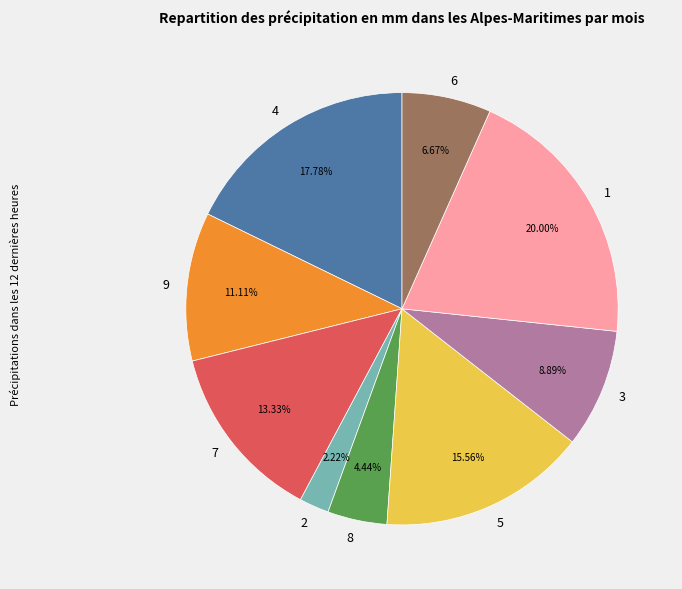

Is there any slice that represents more than half of the pie?

No